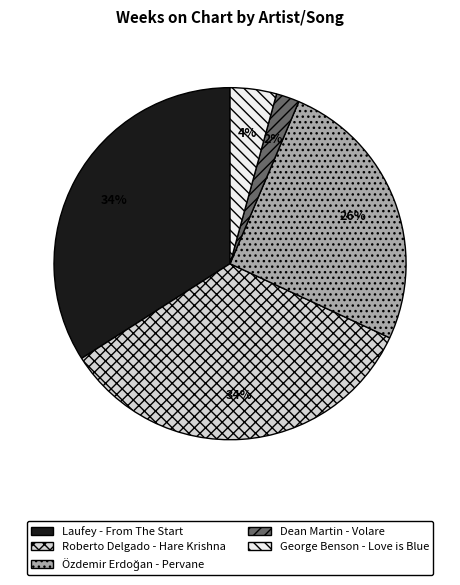

Is the sum of Roberto Delgado - Hare Krishna and Dean Martin - Volare greater than half?

No